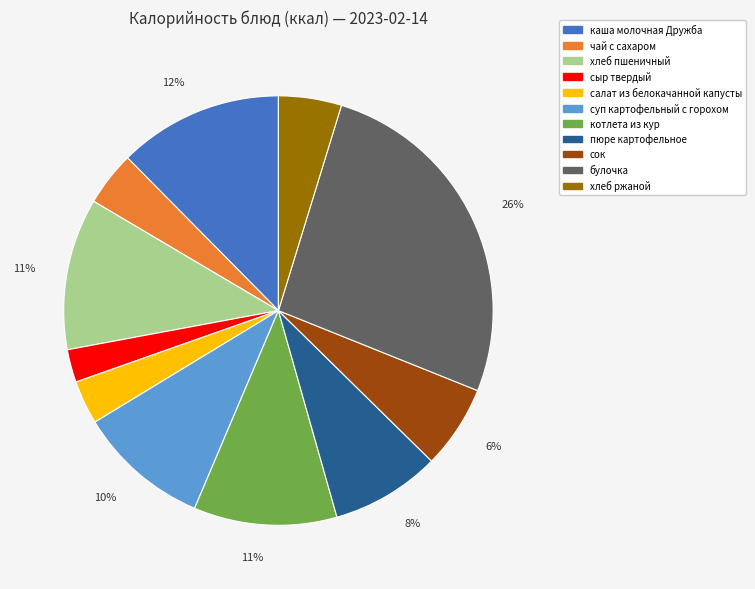

Count the number of slices in the pie.

11